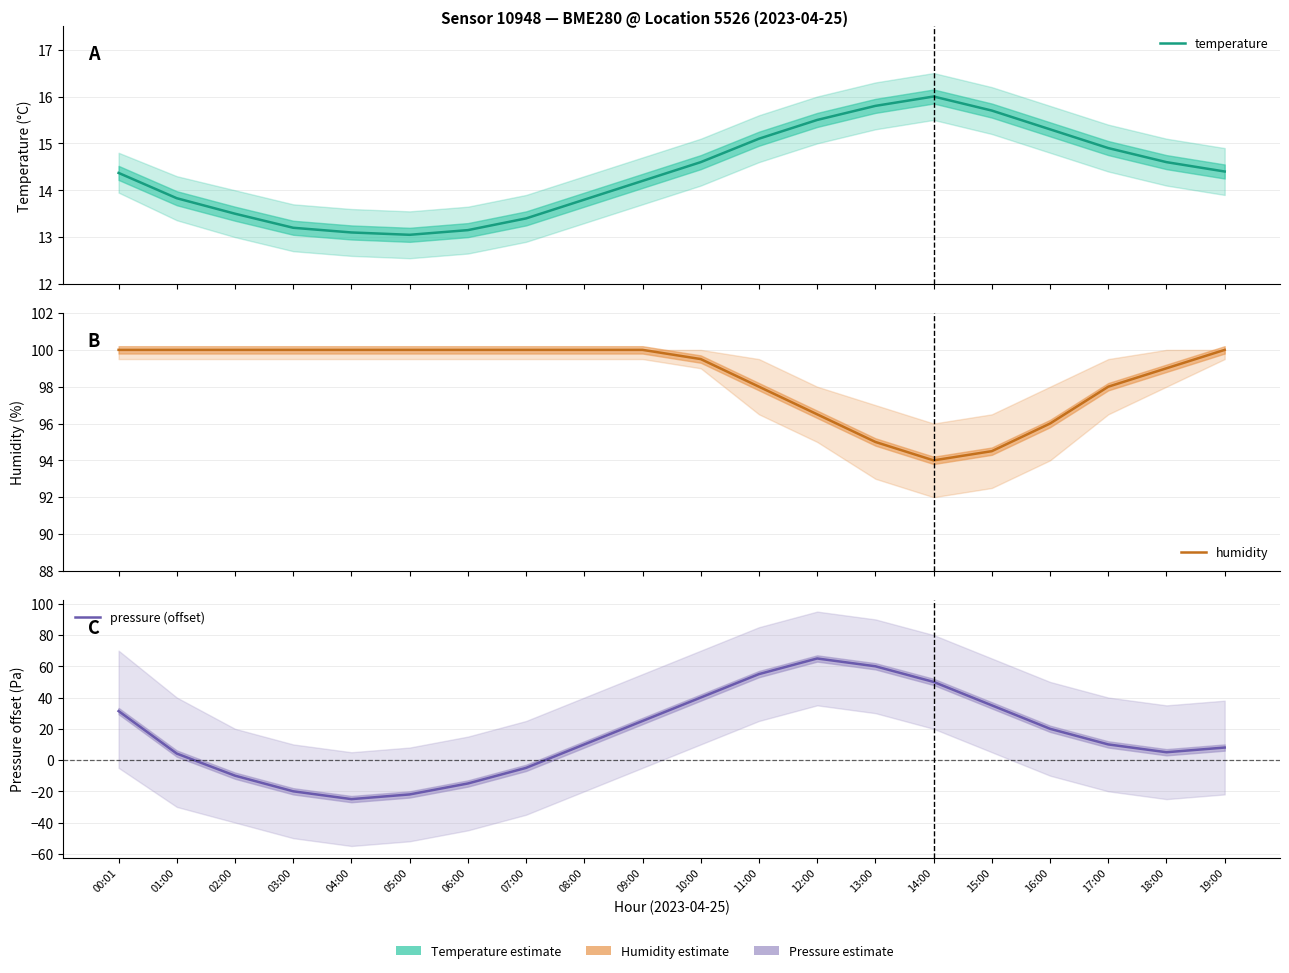

What is the total value across all series at 06:00?

98.2